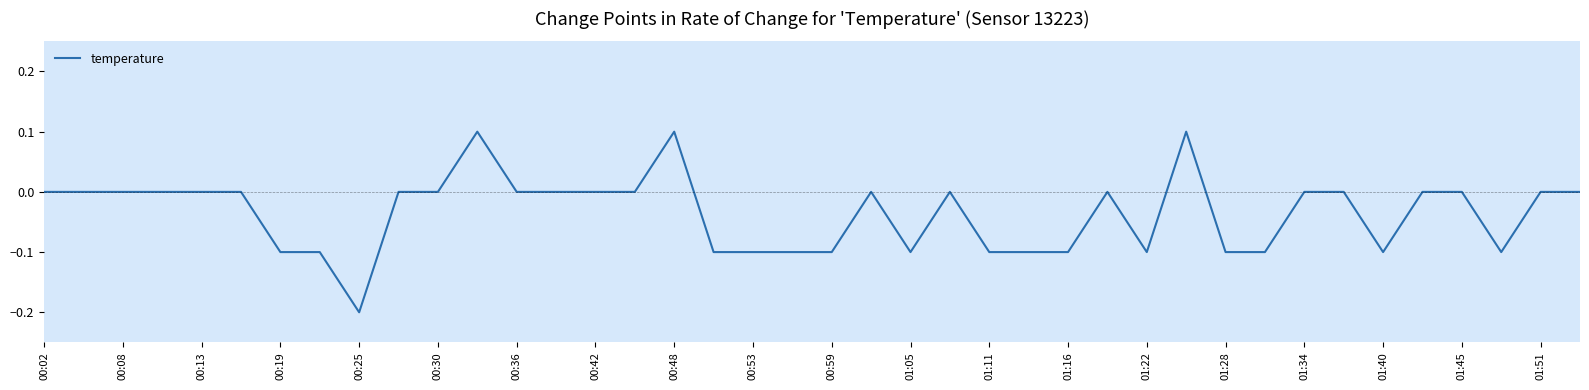

What is the difference between the maximum and minimum values?

0.3